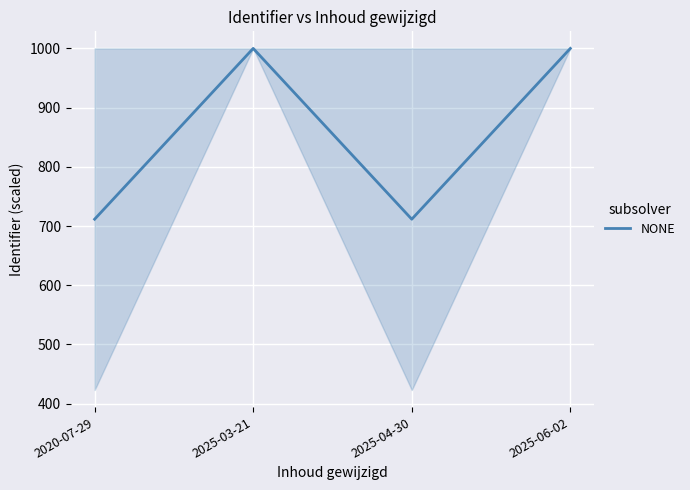

What is the greatest value displayed?

1000.0